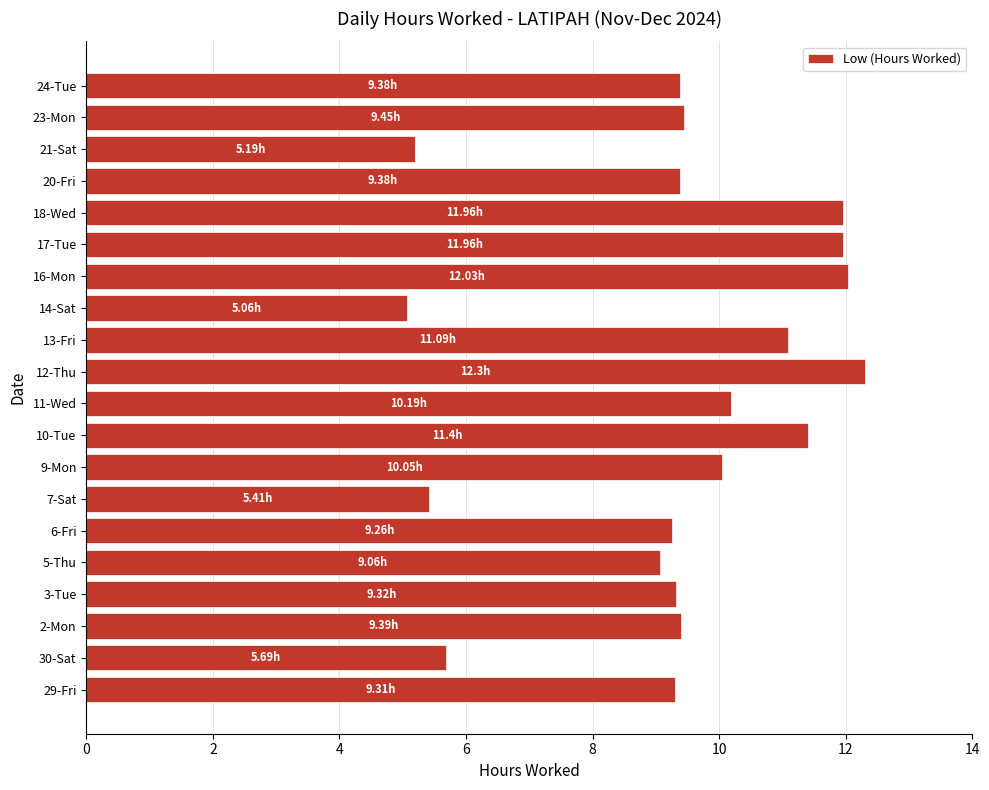

Between 24-Tue and 7-Sat, which is larger?

24-Tue